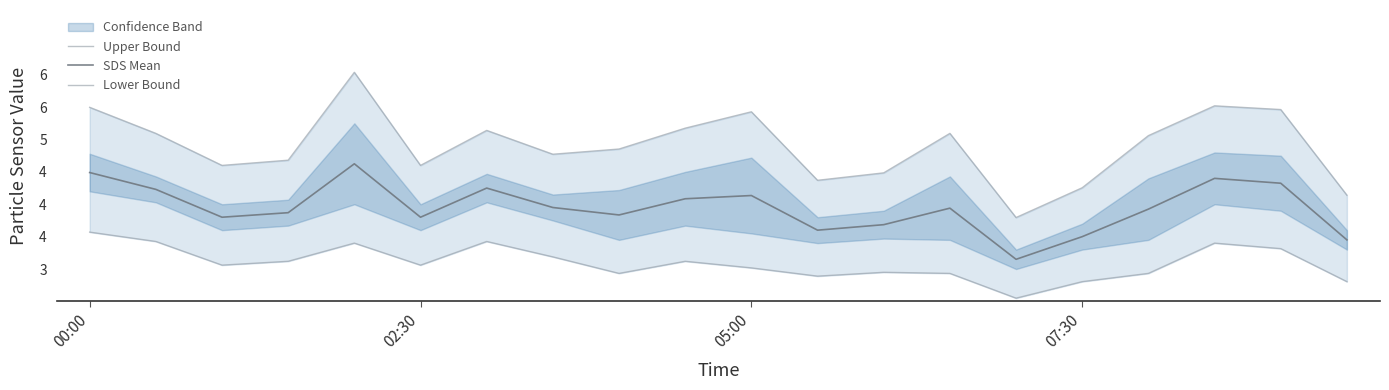

How many interior local valleys does the Lower Bound series have?

5